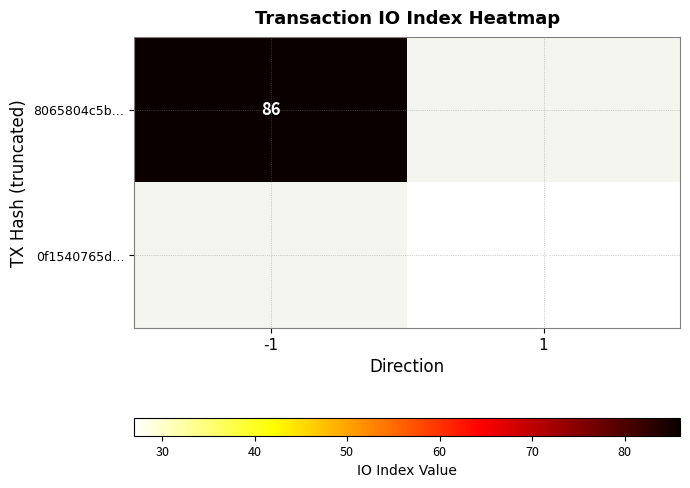

How many categories are shown in the chart?

2